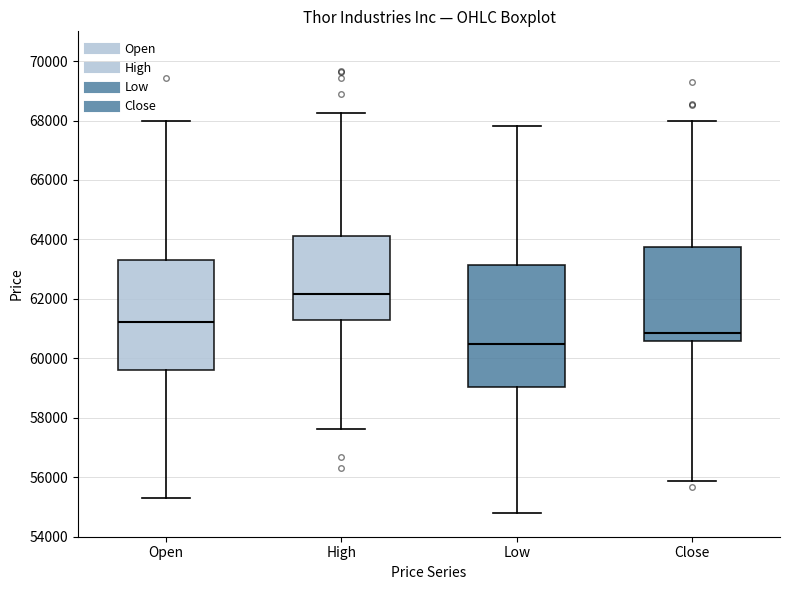

Which box's median line is the highest?

High